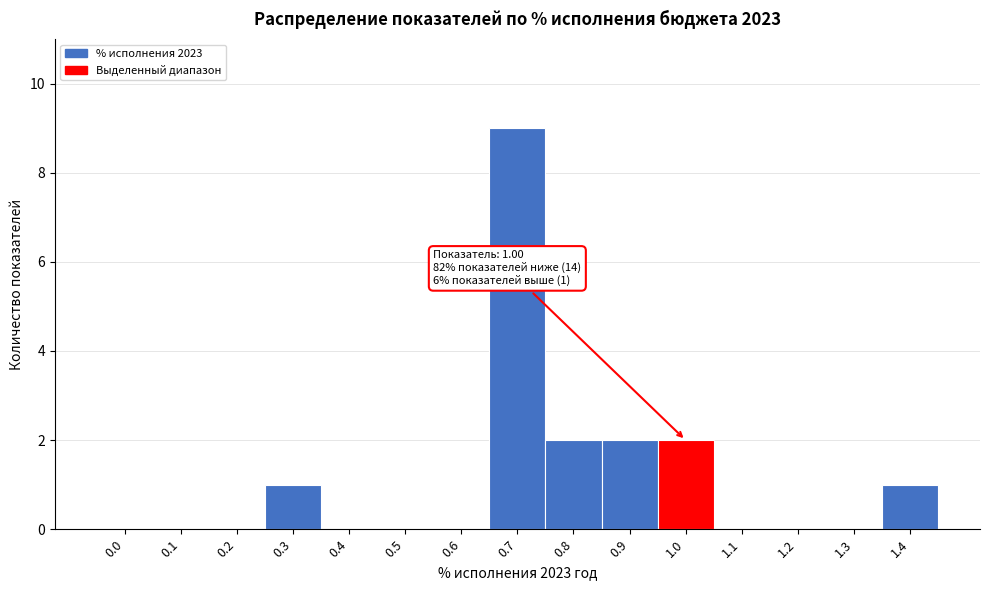

Reading left to right, extract all data points from this chart.

0.0=0	0.1=0	0.2=0	0.3=1	0.4=0	0.5=0	0.6=0	0.7=9	0.8=2	0.9=2	1.0=2	1.1=0	1.2=0	1.3=0	1.4=1